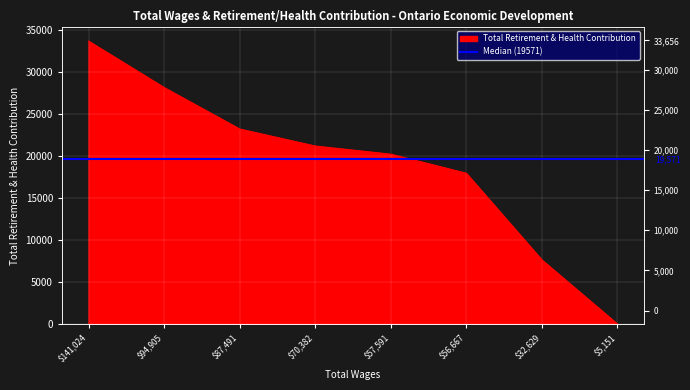

List the labels in order of value, smallest first.

5151.0, 32629.0, 56667.0, 57591.0, 70382.0, 87491.0, 94905.0, 141024.0